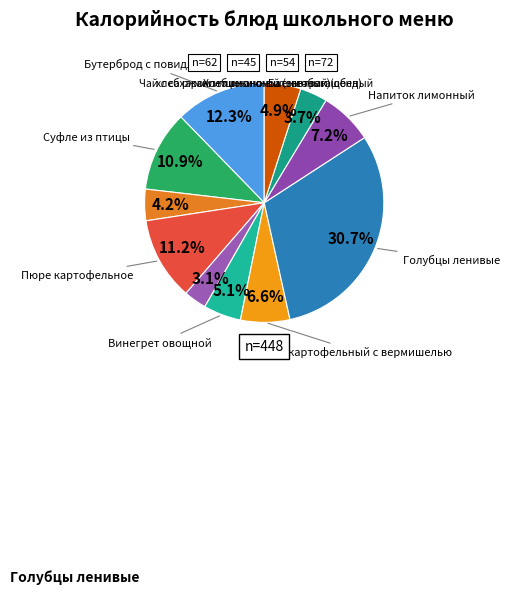

To the nearest percent, what percentage of the pie is Пюре картофельное?

11%